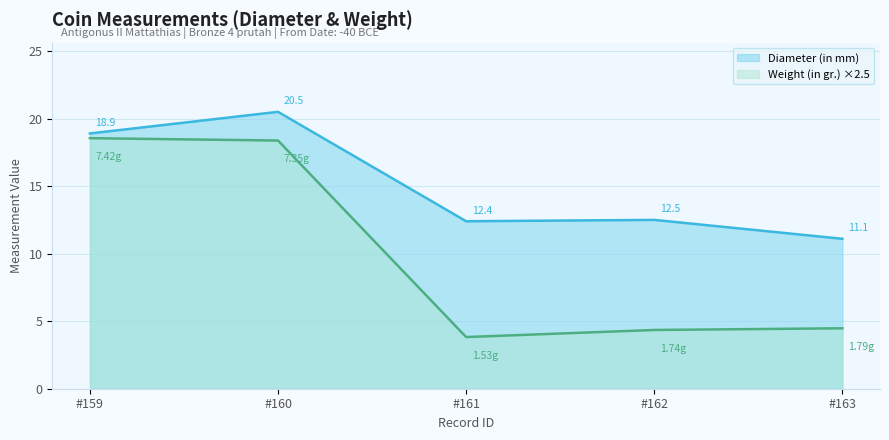

True or false: Weight (in gr.) ×2.5 and Diameter (in mm) cross at least once.

False